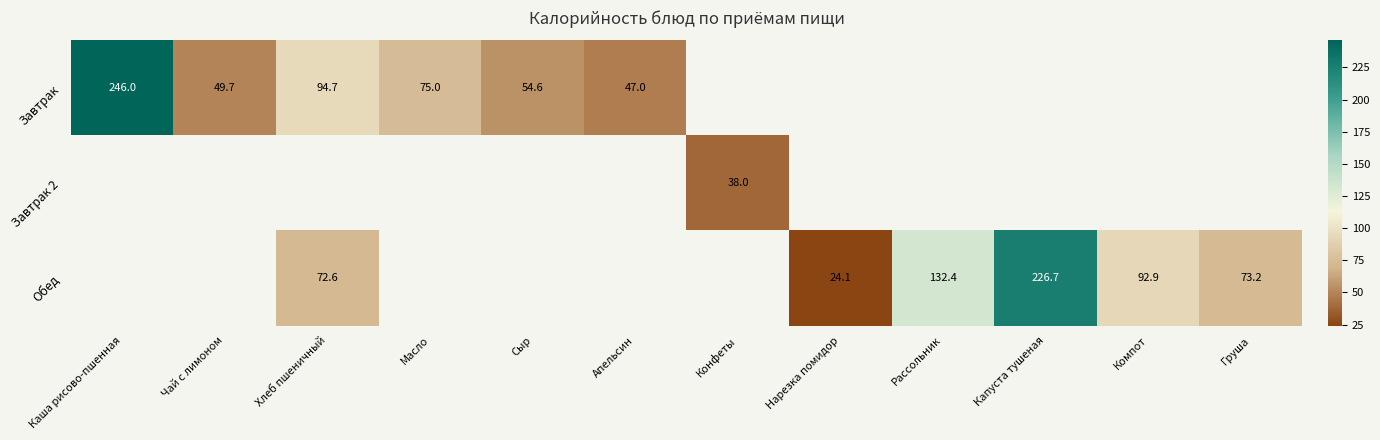

True or false: Обед has a value of 24.1 at Нарезка помидор.

True